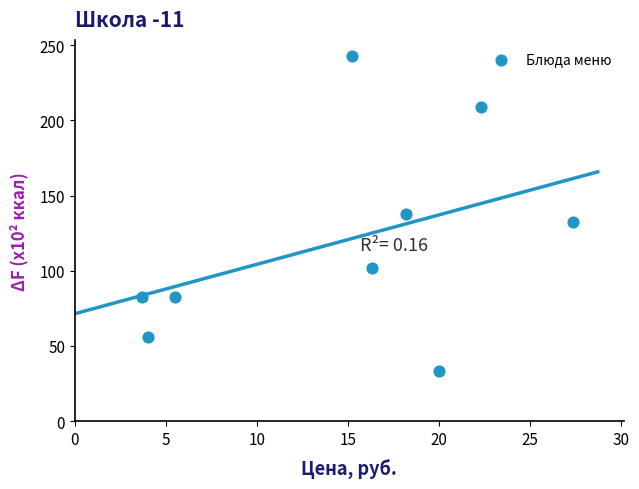

What is the average Y value?

119.8